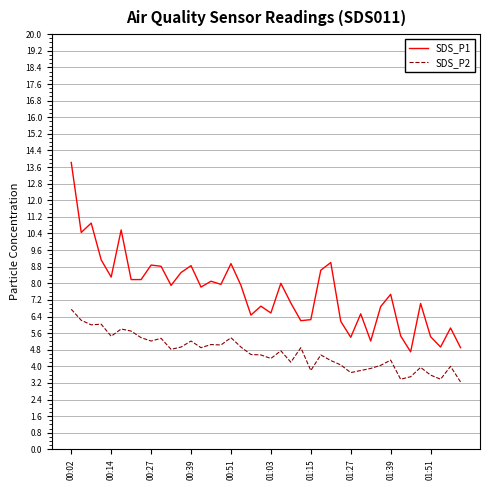

Which series has the widest spread of values?

SDS_P1